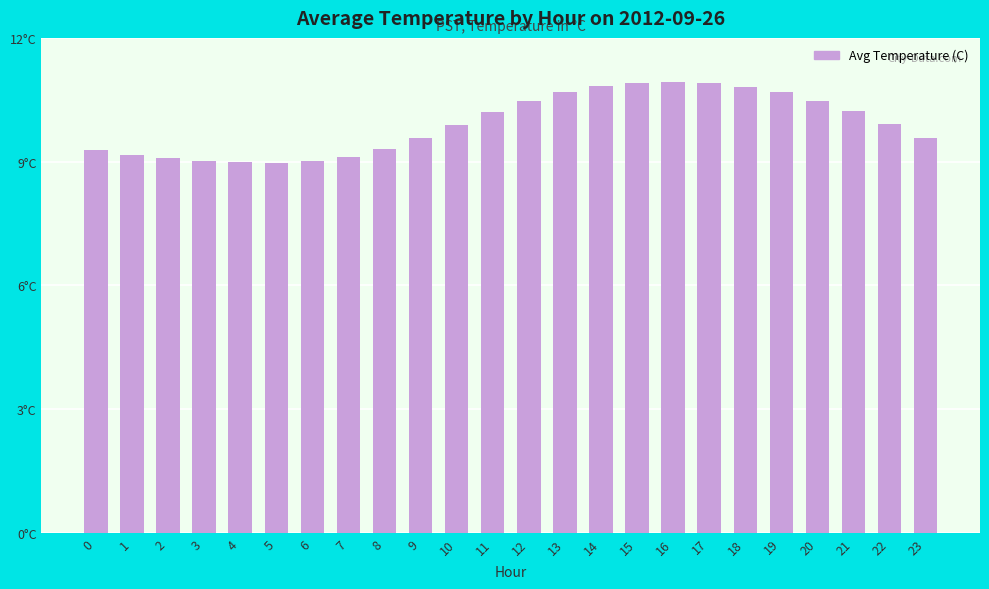

What is the ratio of the value at 11 to the value at 21?

1.0